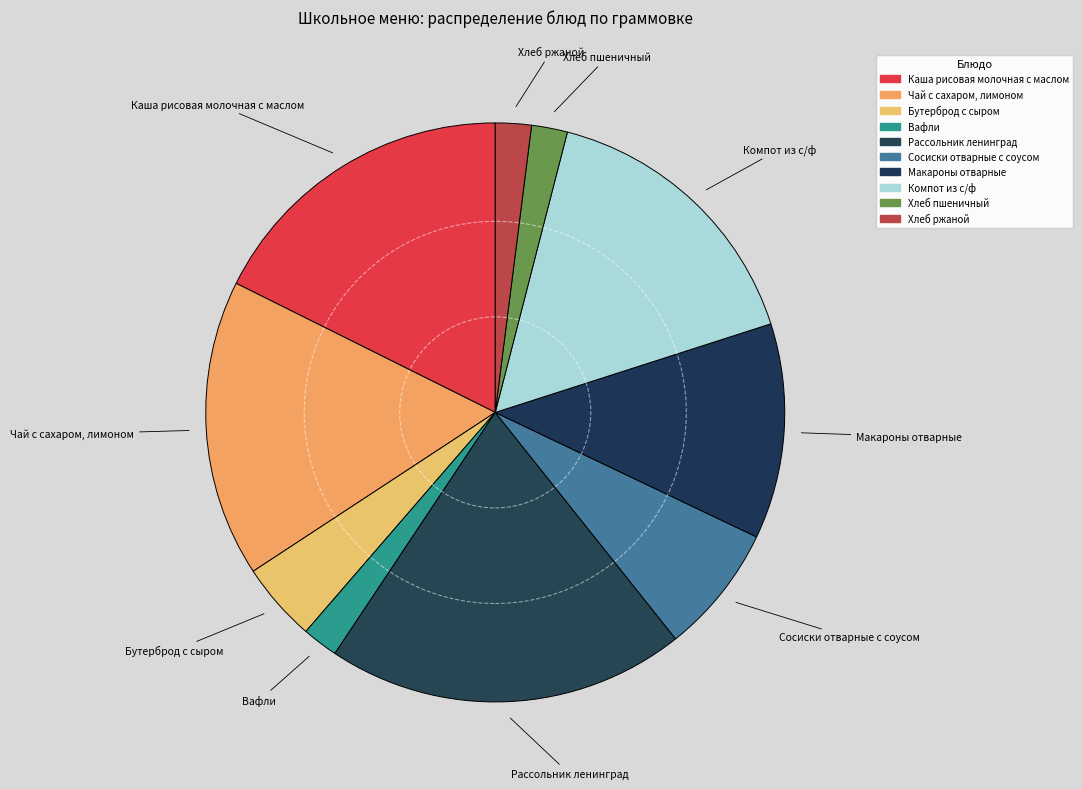

Does Чай с сахаром, лимоном represent more than half of the total?

No